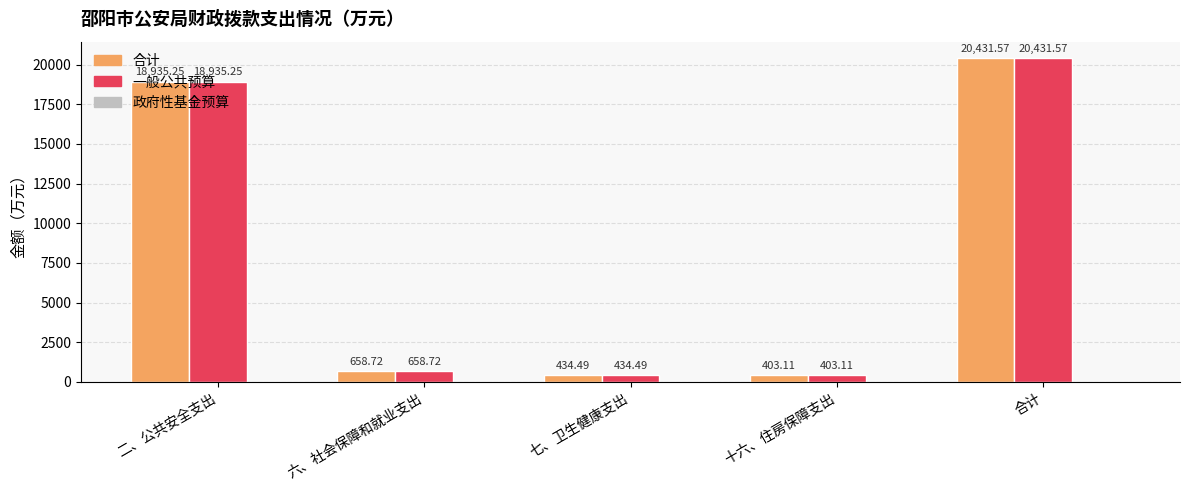

At which label is 合计 closest to 10417?

二、公共安全支出